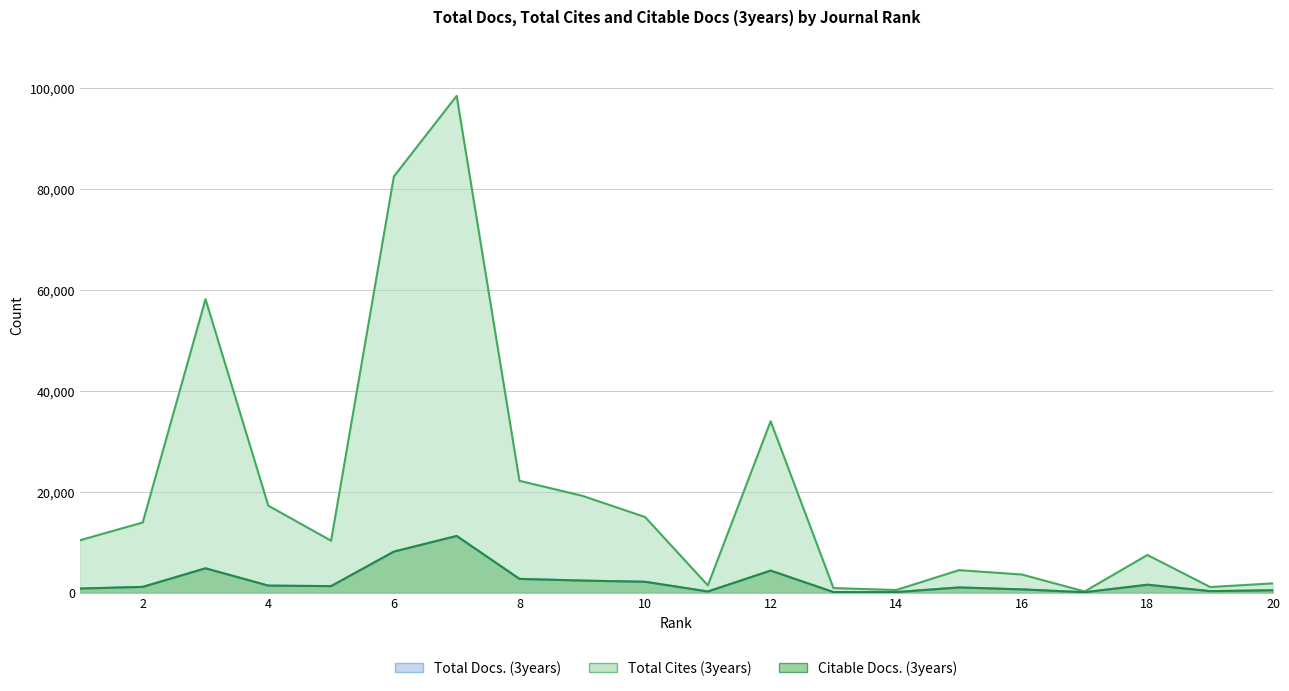

List the series in order of their peak value, highest first.

Total Cites (3years), Total Docs. (3years), Citable Docs. (3years)